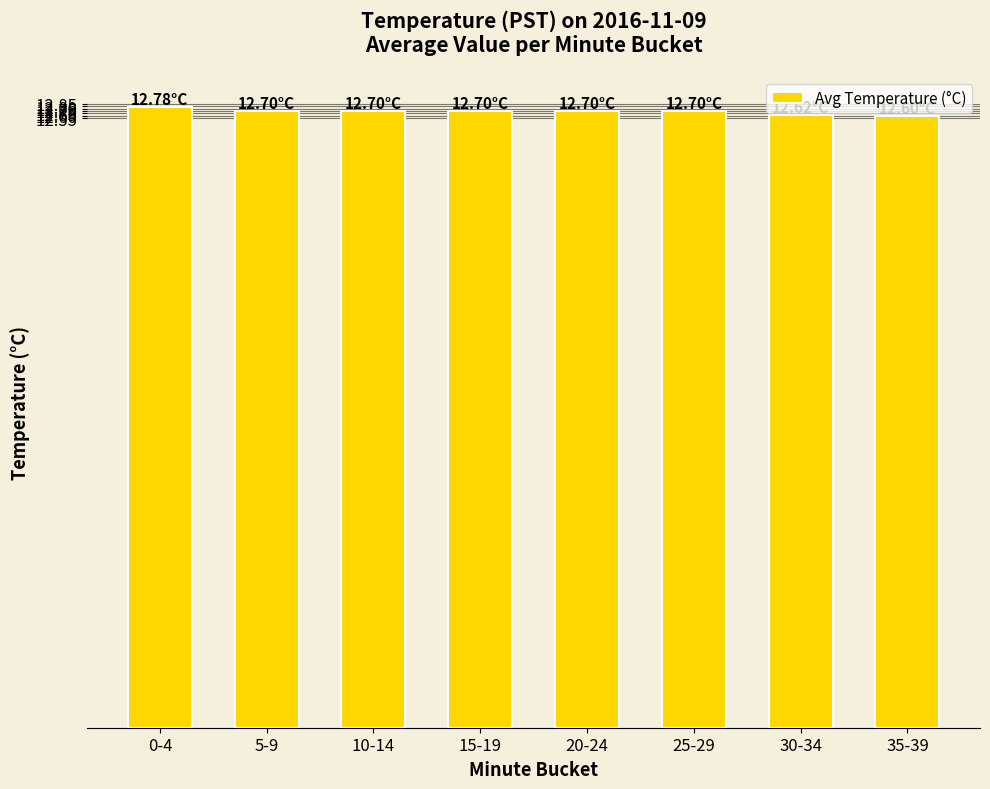

Does the chart contain stacked bars?

No